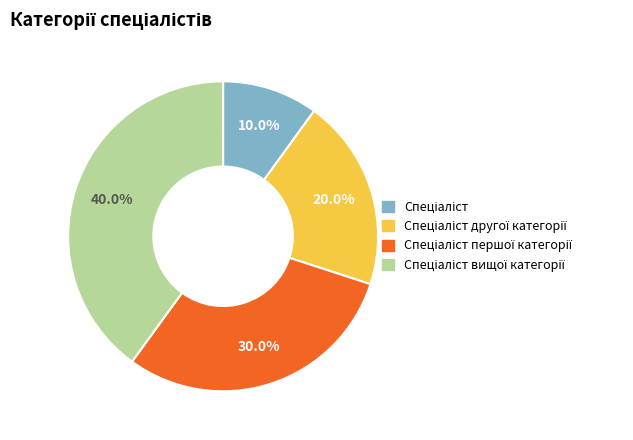

Is there a majority slice in this chart?

No